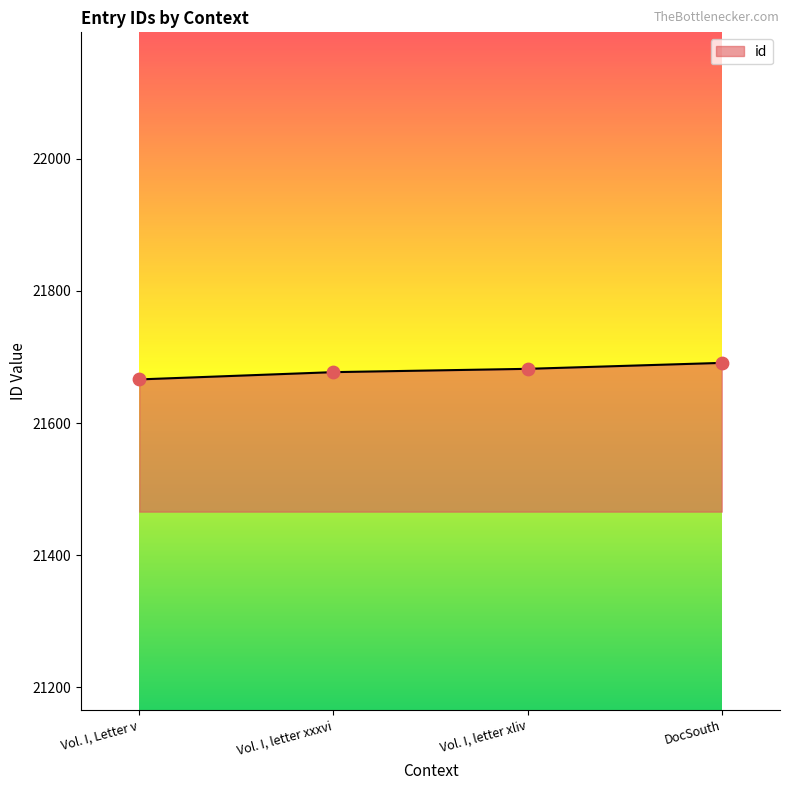

What is the change in value from Vol. I, letter xxxvi to DocSouth?

+14